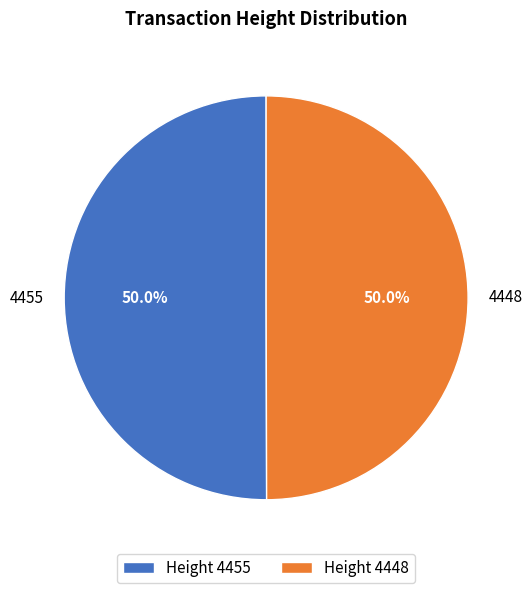

What is the ratio of the value at 4448 to the value at 4455?

1.0